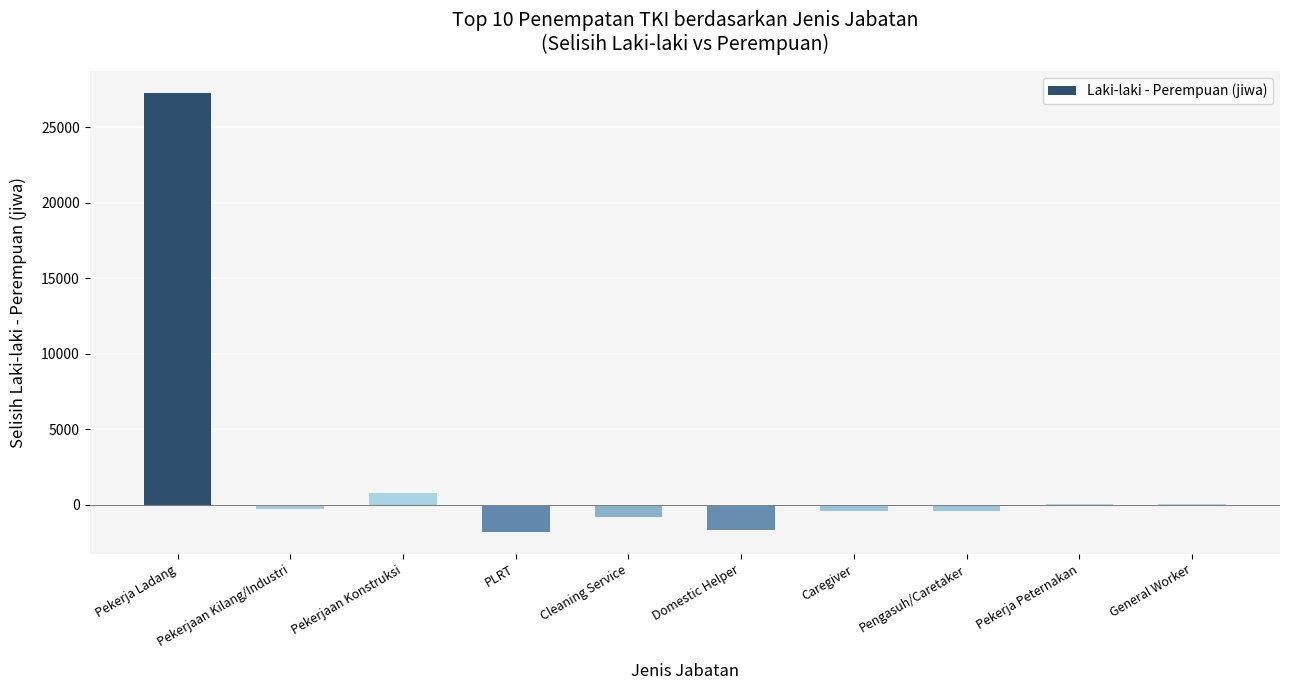

What is the sum of the values at PLRT and Pekerjaan Konstruksi?

-1053